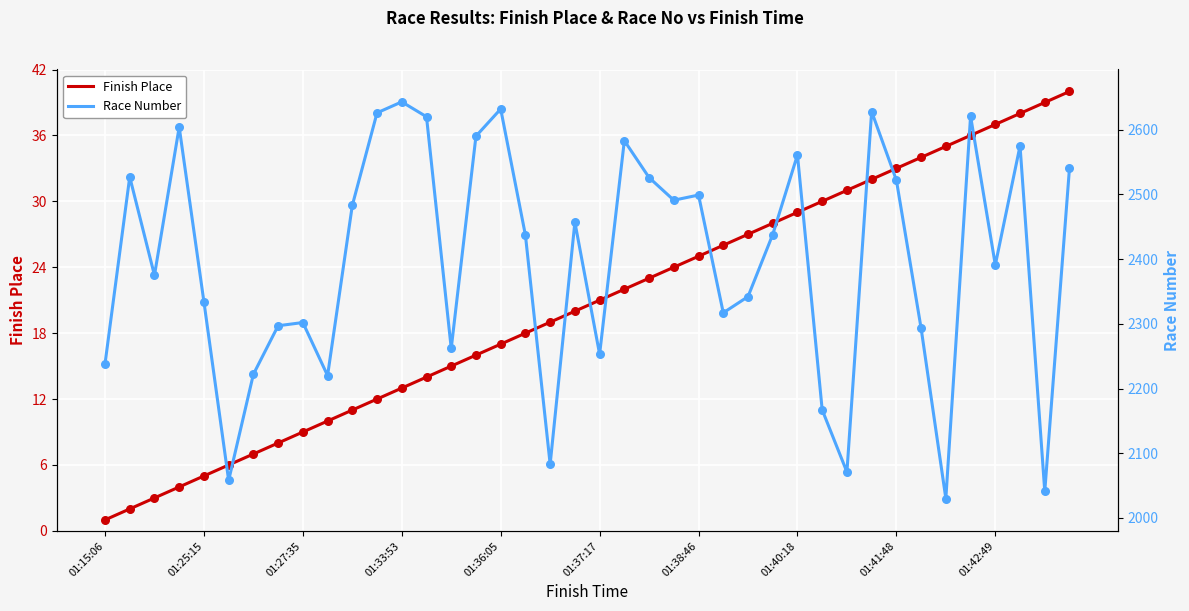

Which series has the widest spread of Y values?

Race Number